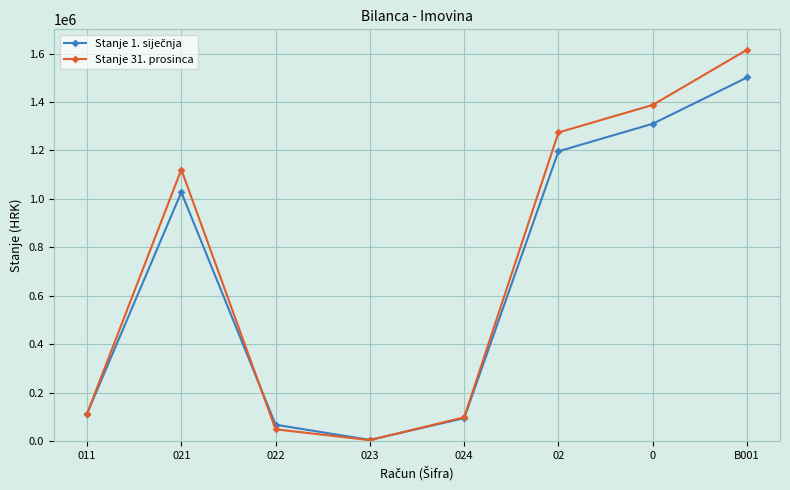

Which series has the widest spread of values?

Stanje 31. prosinca